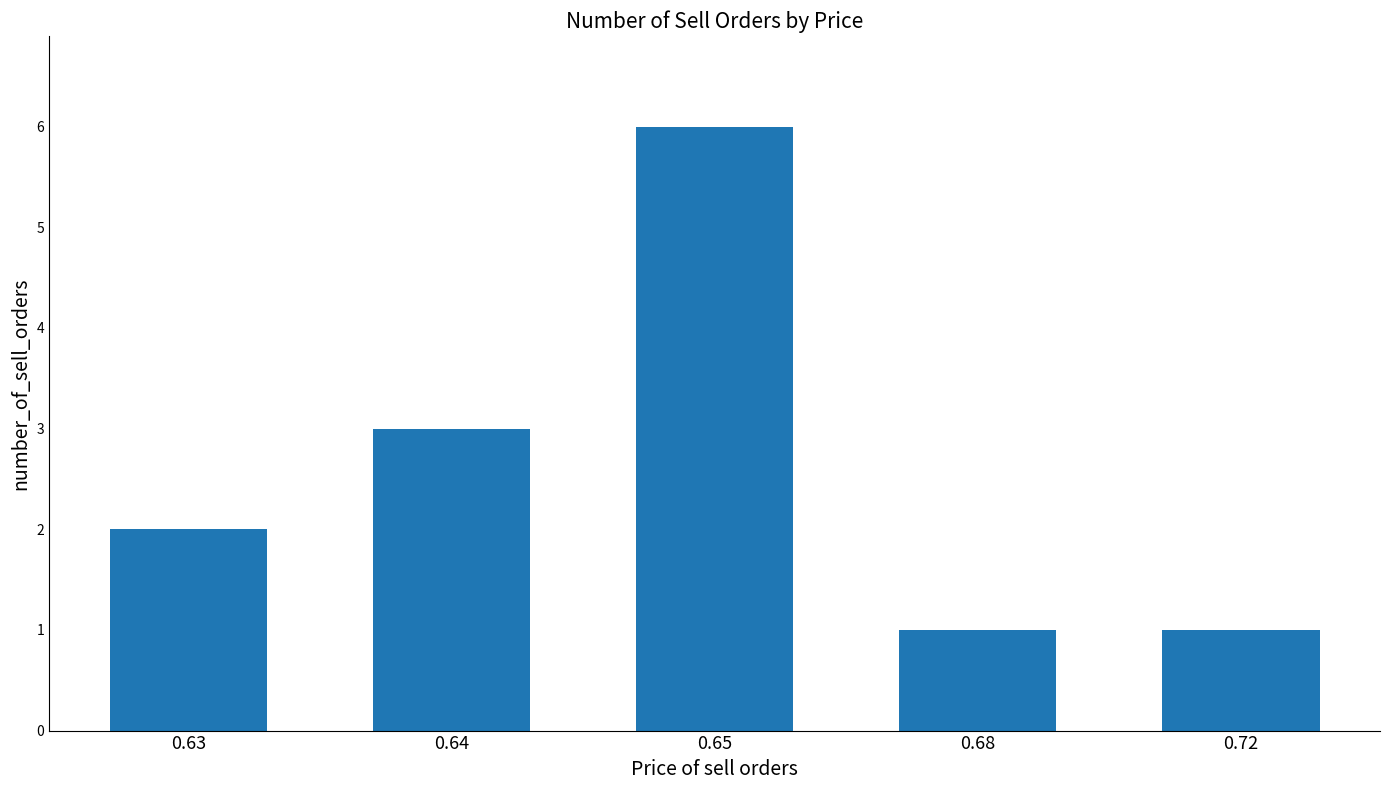

What is the sum of all values?

13